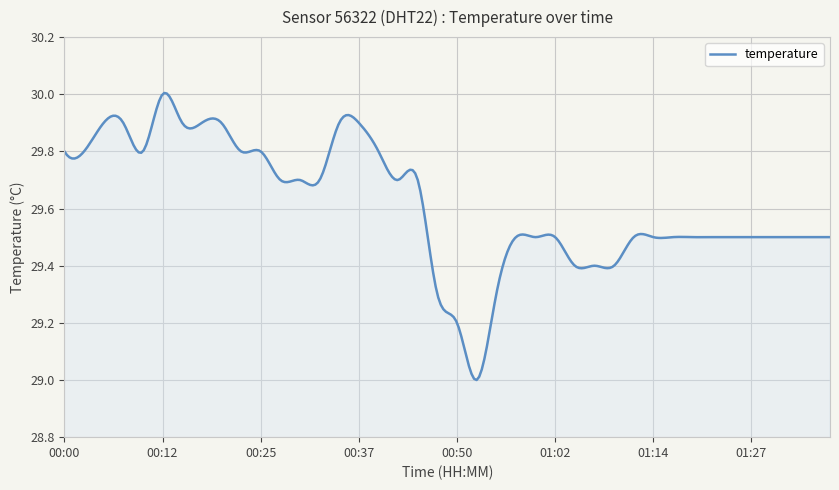

What is the difference between the maximum and minimum values?

1.0